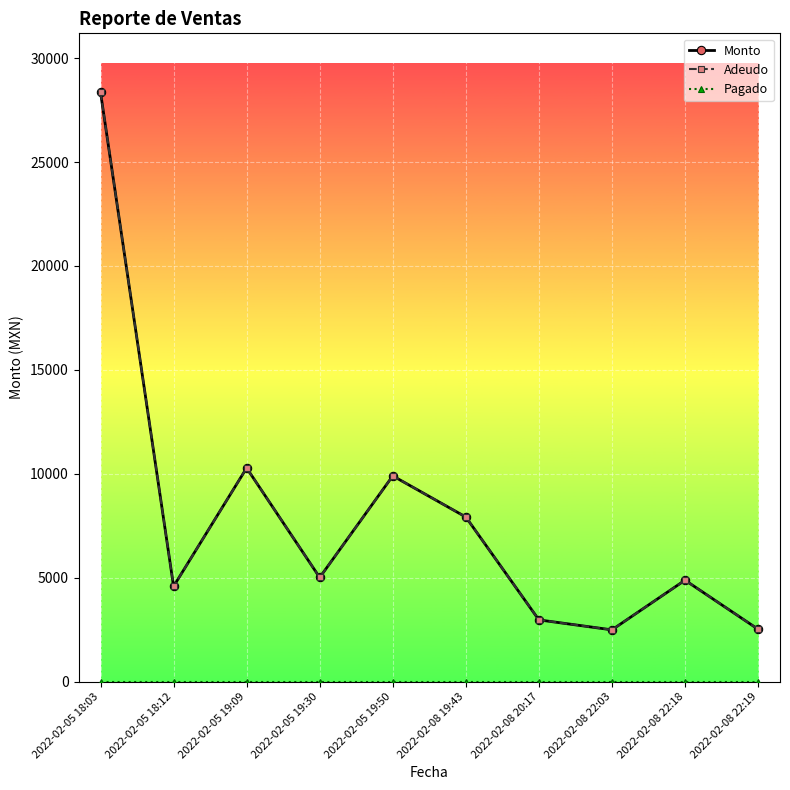

Does the chart have visible grid lines?

Yes